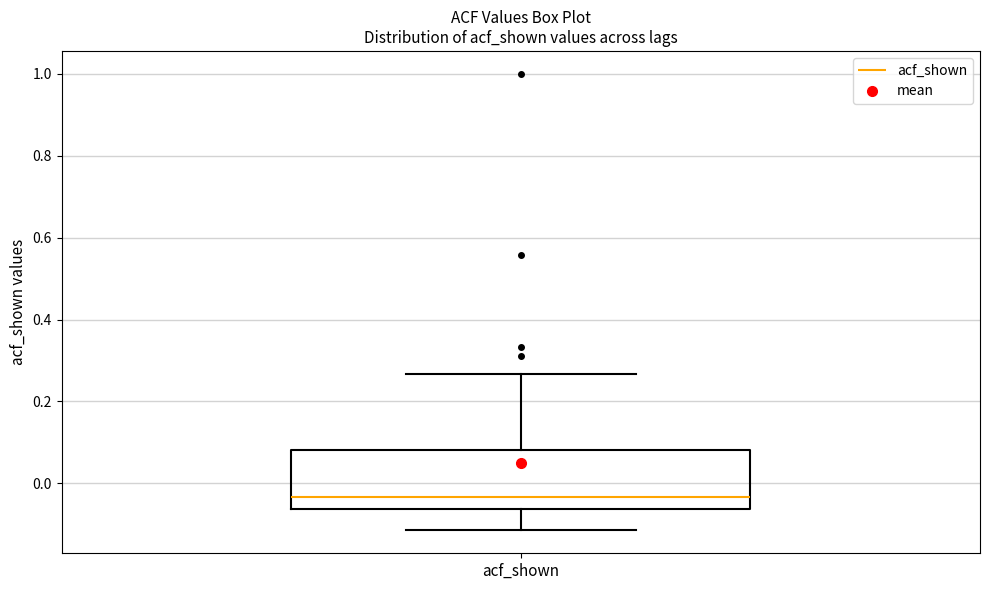

Where does the lower whisker of the box for acf_shown end on the y-axis? The values are not printed on the chart, so give them approximately, as read against the axis.

-0.12